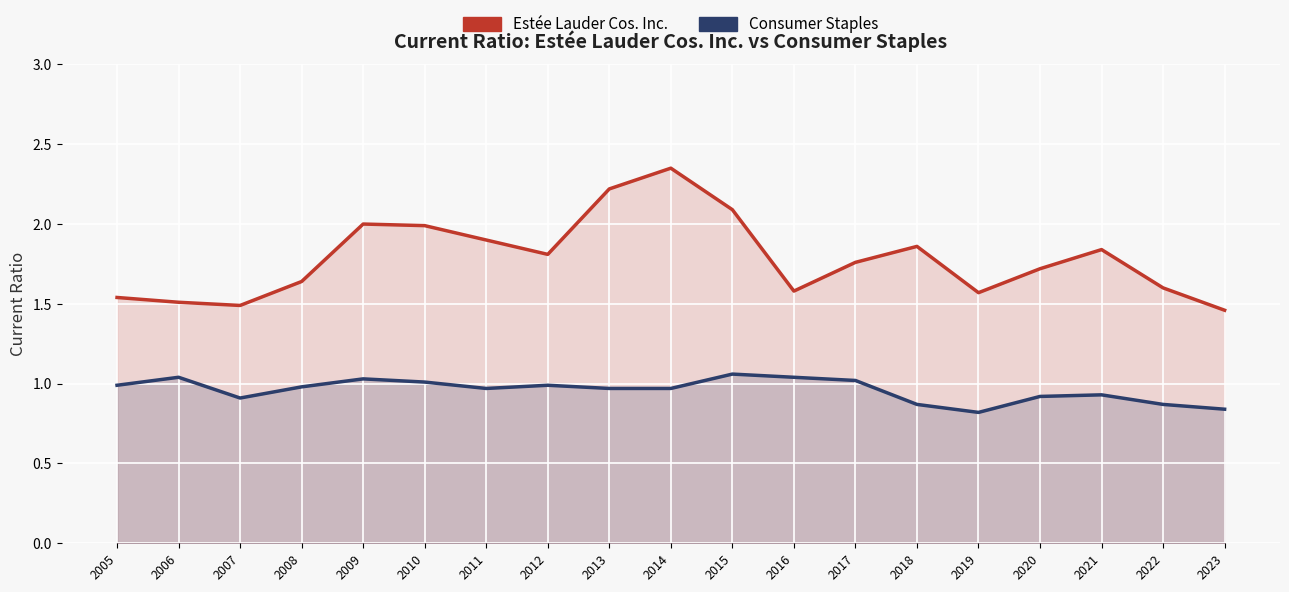

Rank the series at 2018 from lowest to highest value.

Consumer Staples, Estée Lauder Cos. Inc.